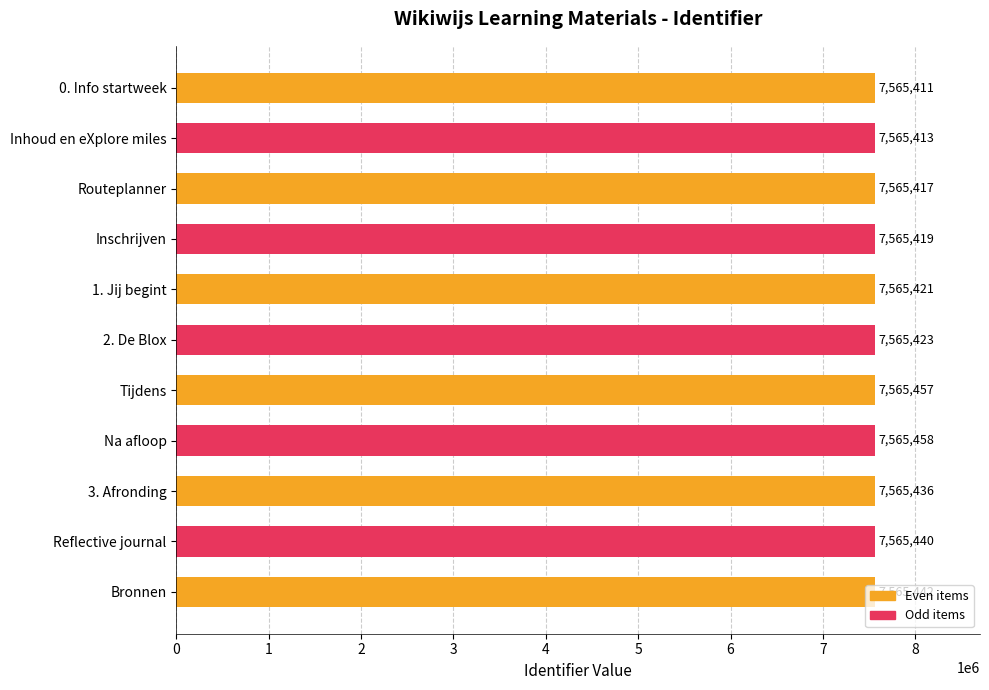

What is the maximum value shown in the chart?

7565458